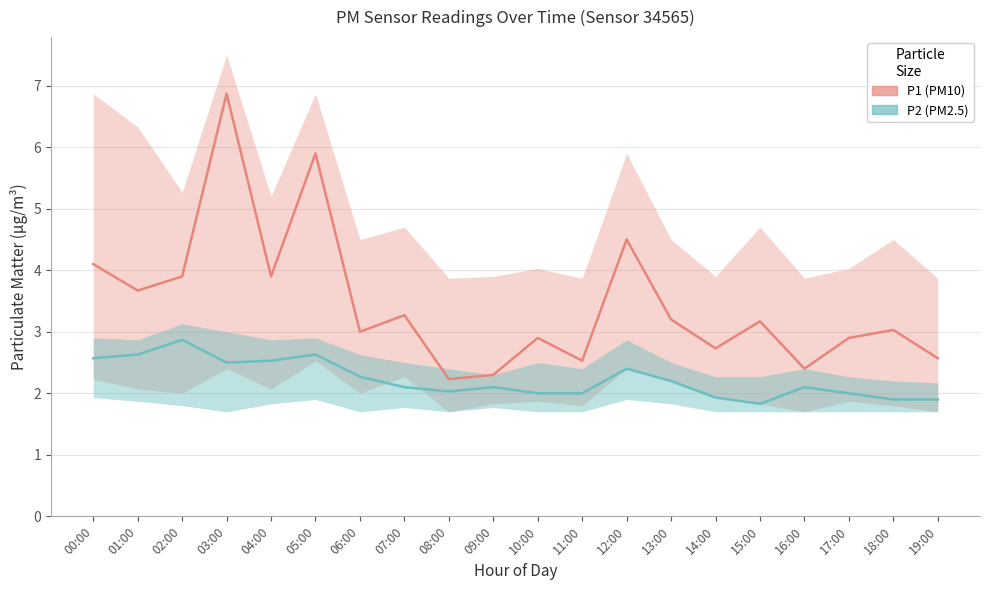

True or false: P1 and P2 intersect in this chart.

False